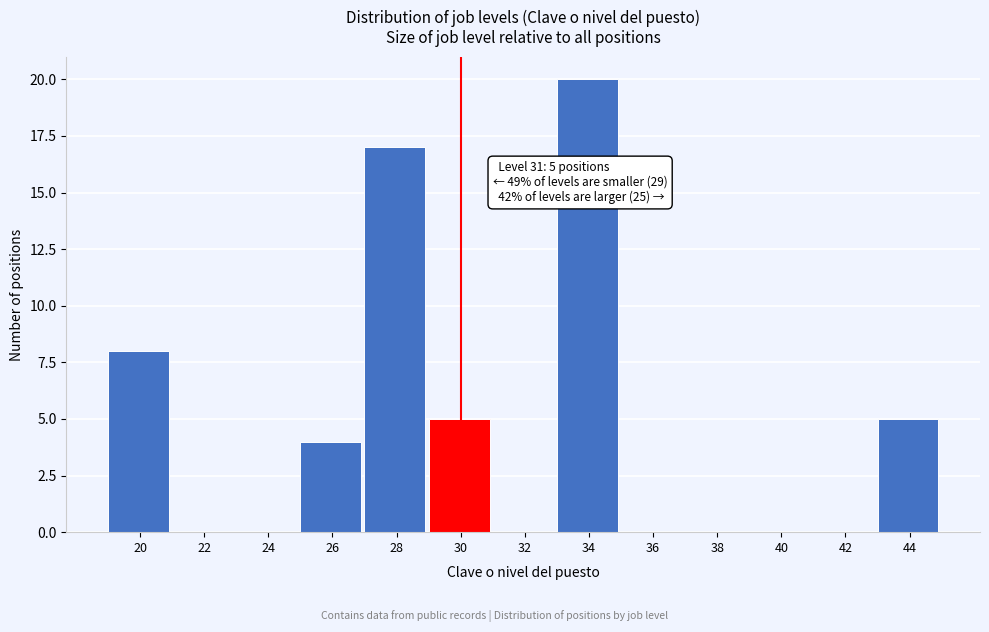

Reading right to left, transcribe all the data shown in this chart.

44=5	42=0	40=0	38=0	36=0	34=20	32=0	30=5	28=17	26=4	24=0	22=0	20=8